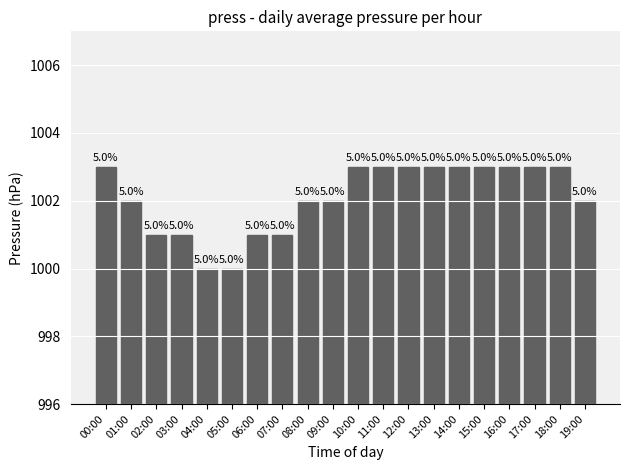

Count the values in the range 1001 to 1003.

18